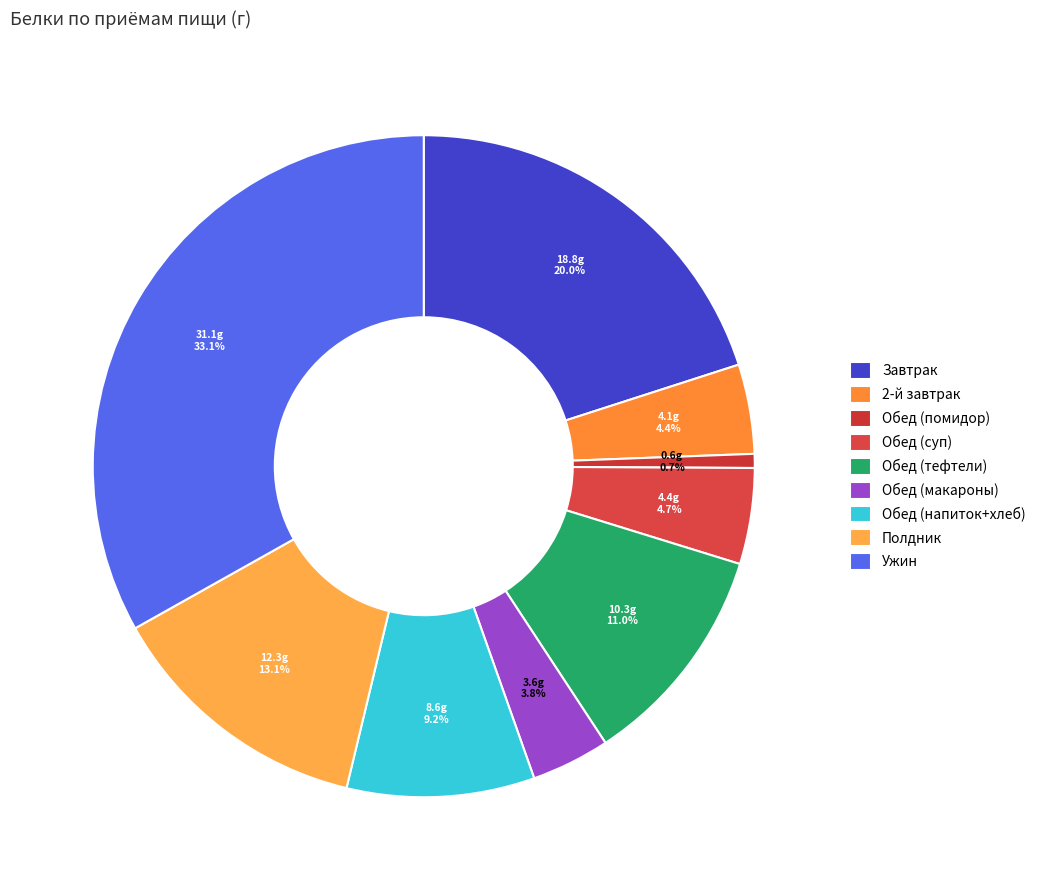

Is there any slice that represents more than half of the pie?

No